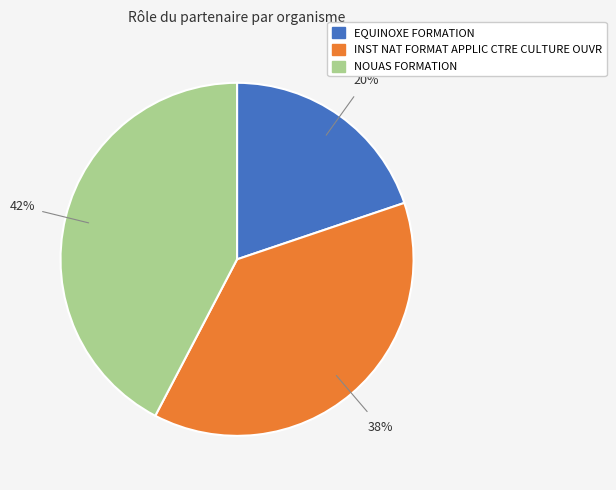

Rank the categories by value from lowest to highest.

EQUINOXE FORMATION, INST NAT FORMAT APPLIC CTRE CULTURE OUVR, NOUAS FORMATION